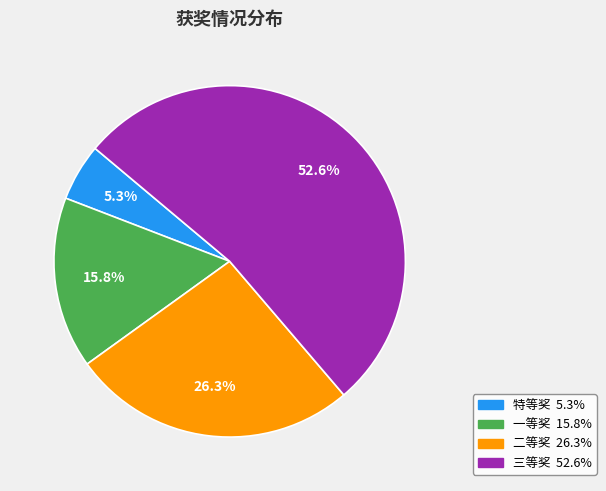

To the nearest percent, what is the average slice percentage?

25%